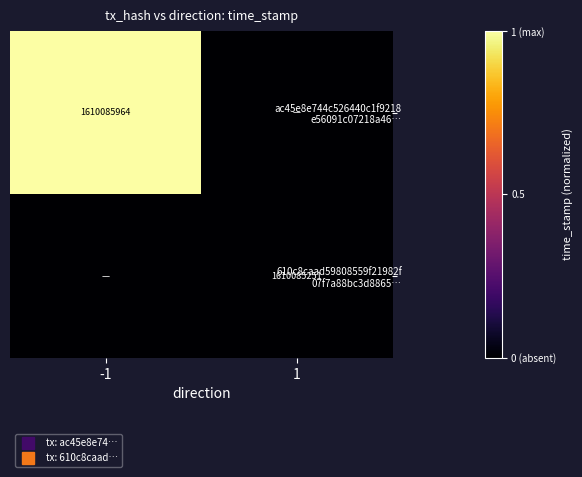

Which series has the largest range (max minus min)?

ac45e8e744c526440c1f9218 e56091c07218a46…